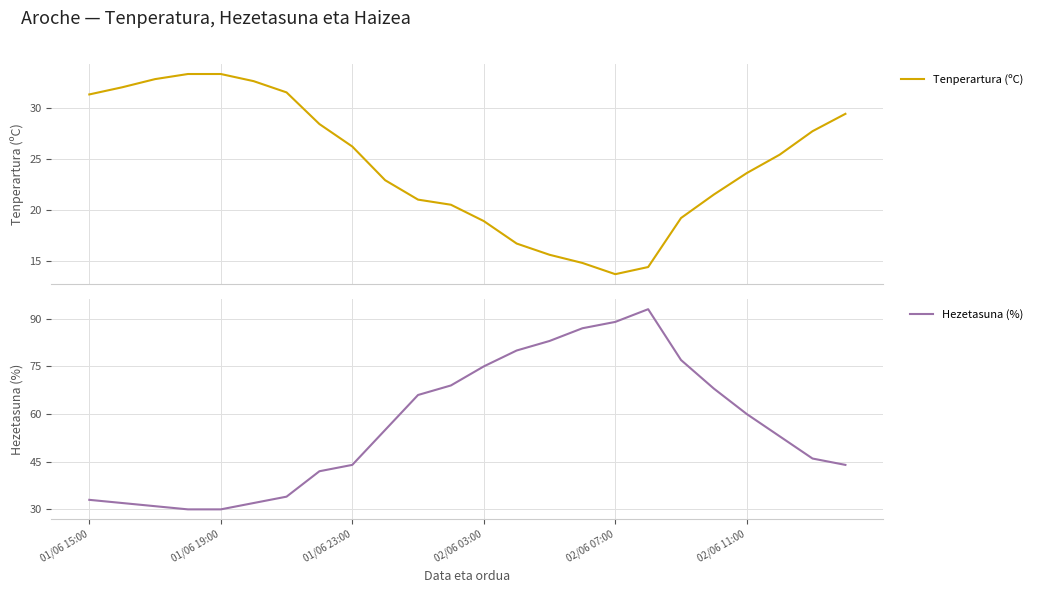

The Hezetasuna (%) series shows 28 at 01/06 23:00. True or false?

False